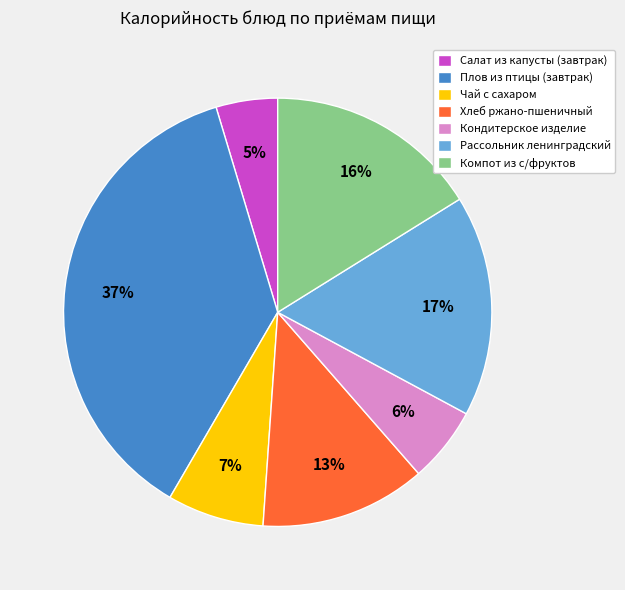

To the nearest percent, what portion does Компот из с/фруктов represent?

16%